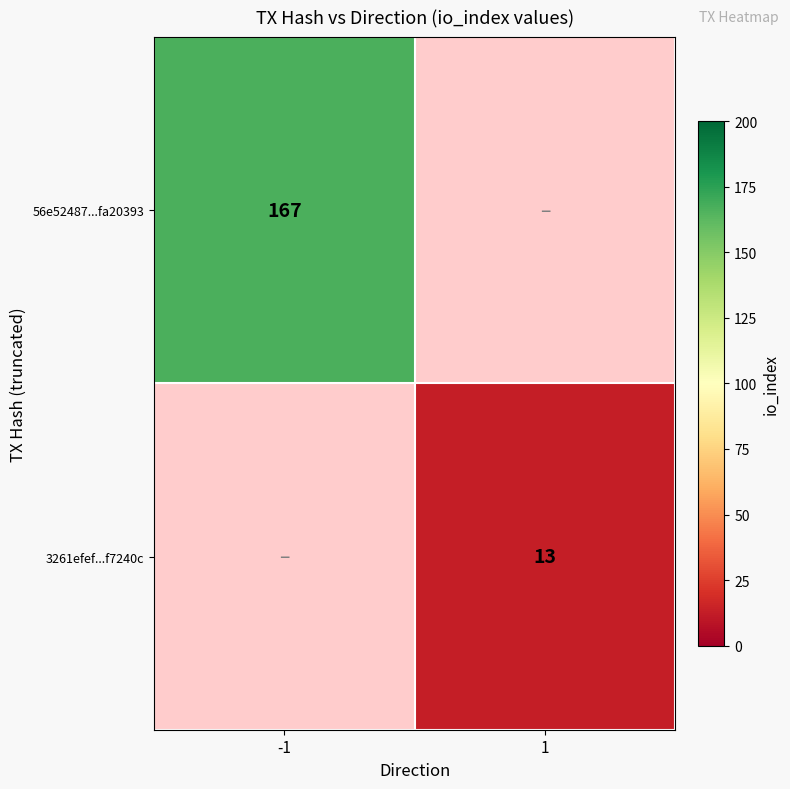

Between 1 and -1, which is larger?

-1